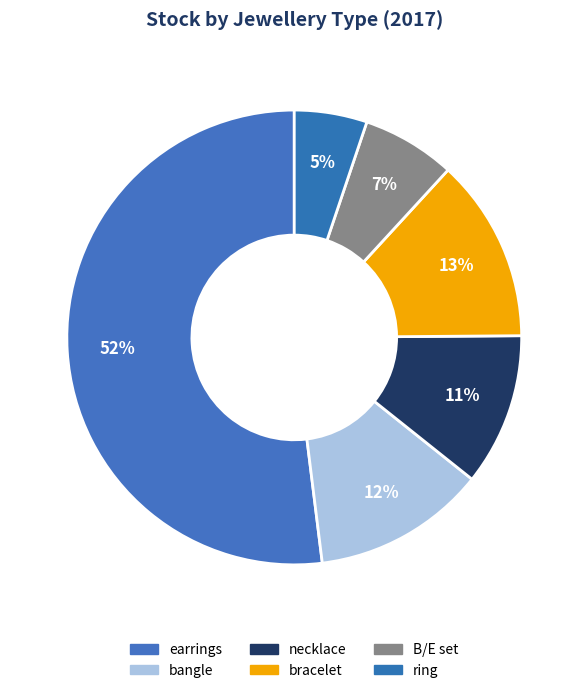

How much of the chart is everything except bangle?

88.1%